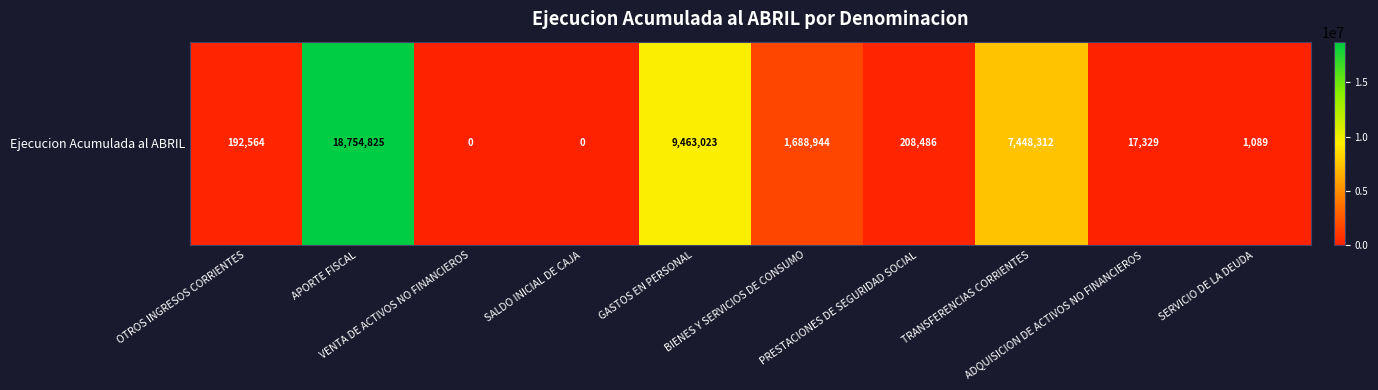

Rank the categories by value from highest to lowest.

APORTE FISCAL, GASTOS EN PERSONAL, TRANSFERENCIAS CORRIENTES, BIENES Y SERVICIOS DE CONSUMO, PRESTACIONES DE SEGURIDAD SOCIAL, OTROS INGRESOS CORRIENTES, ADQUISICION DE ACTIVOS NO FINANCIEROS, SERVICIO DE LA DEUDA, VENTA DE ACTIVOS NO FINANCIEROS, SALDO INICIAL DE CAJA